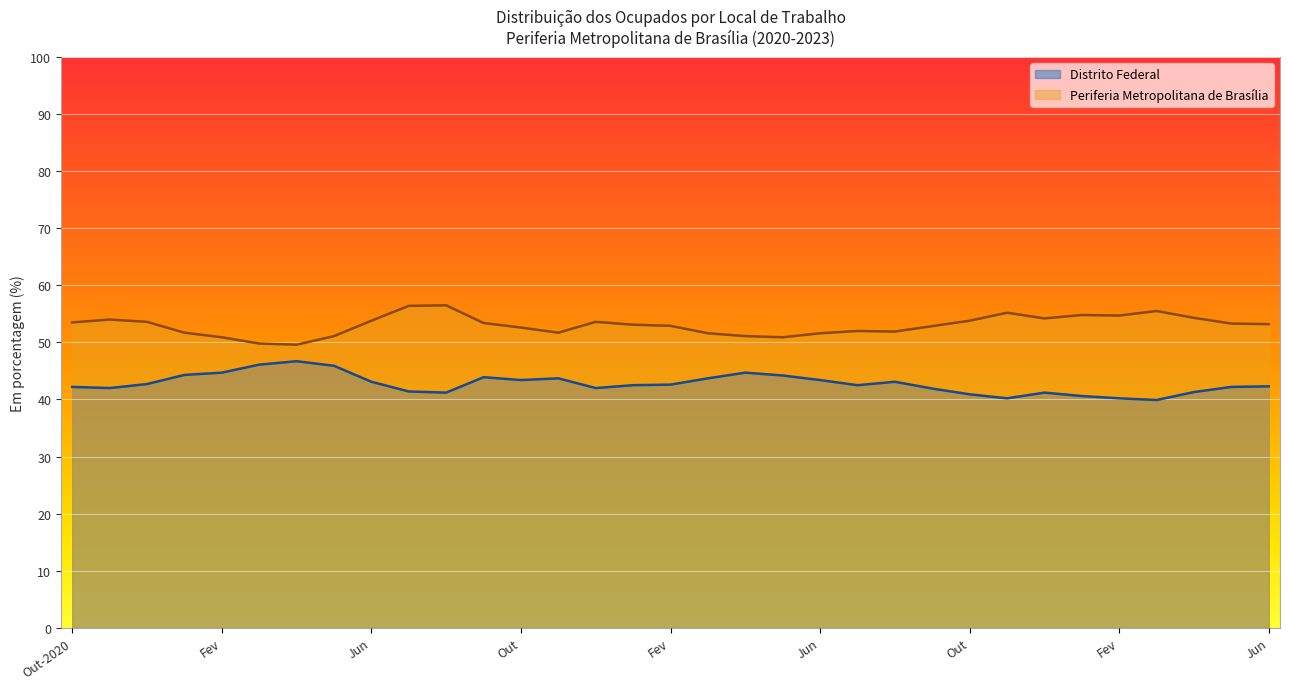

True or false: Periferia Metropolitana de Brasília and Distrito Federal cross at least once.

False